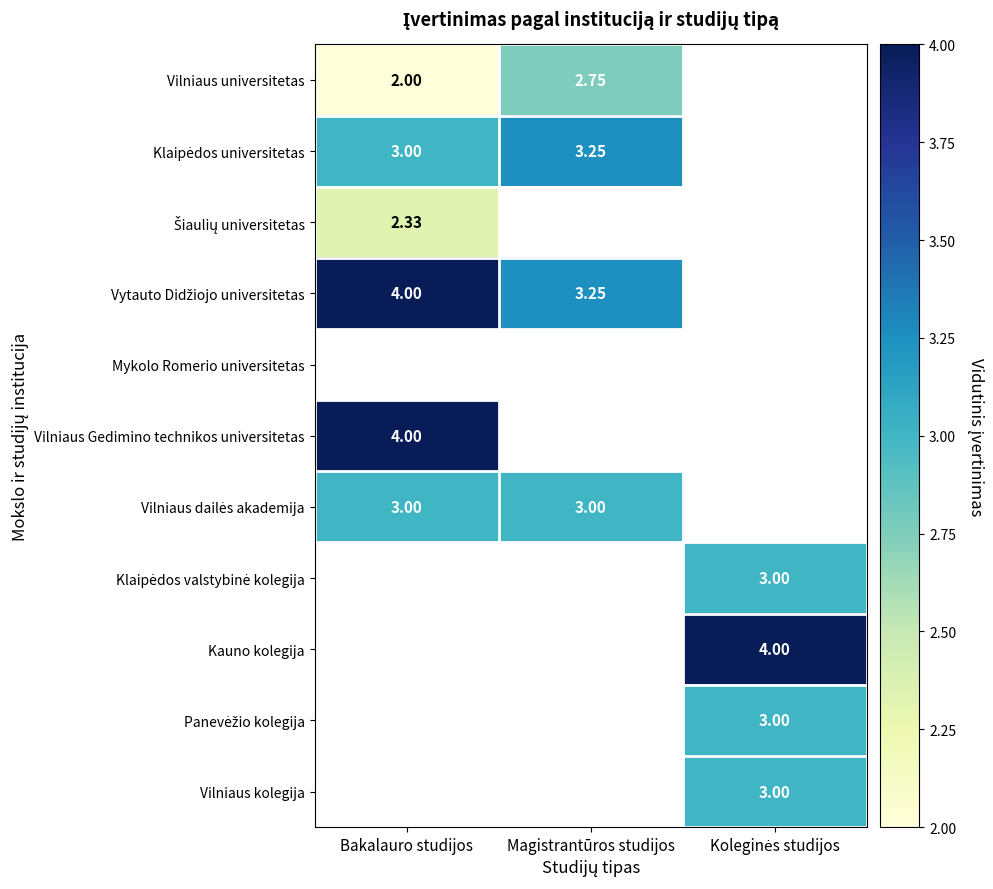

How many positive values does the Vilniaus kolegija series have?

1